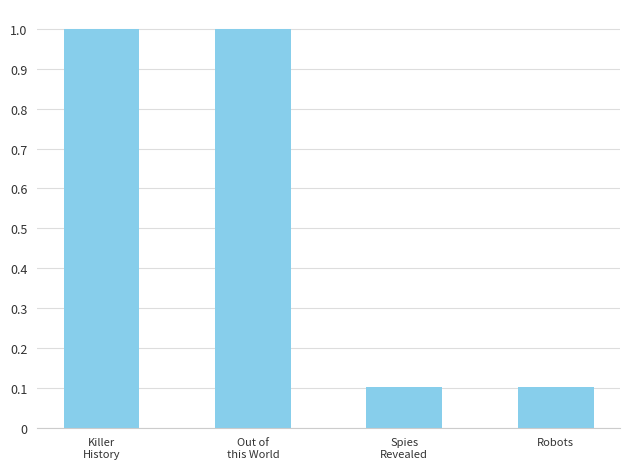

What is the value of the 4th bar from the left?

0.1